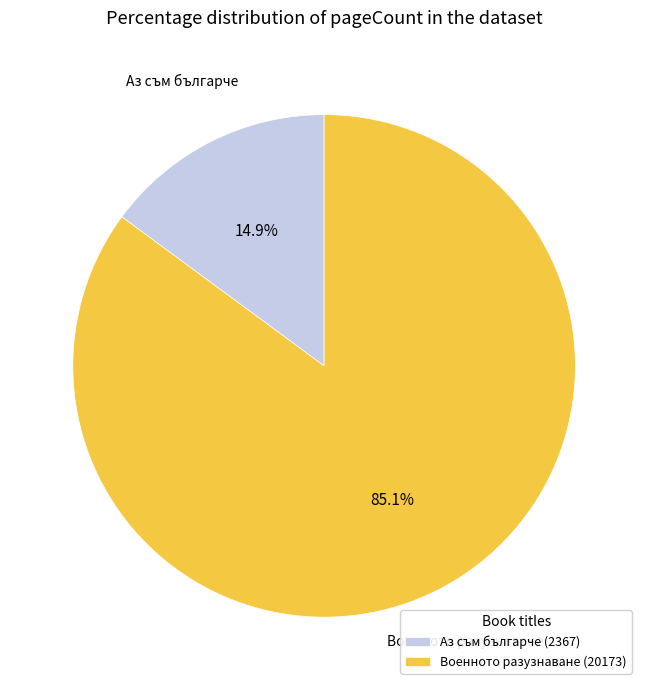

Rank the categories by value from highest to lowest.

Военното разузнаване (20173), Аз съм българче (2367)